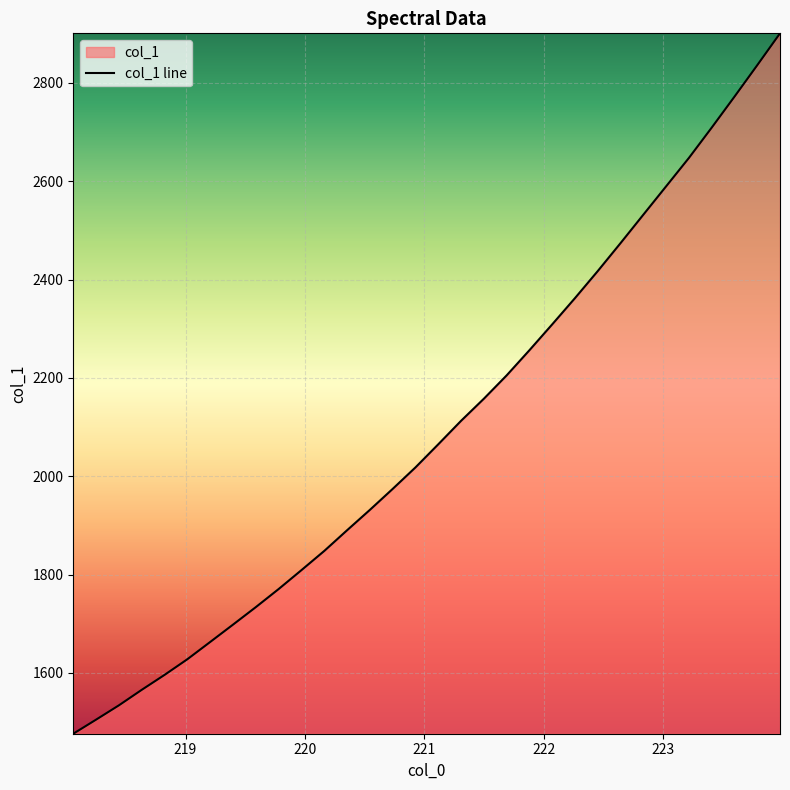

How many lines are shown in the chart?

1